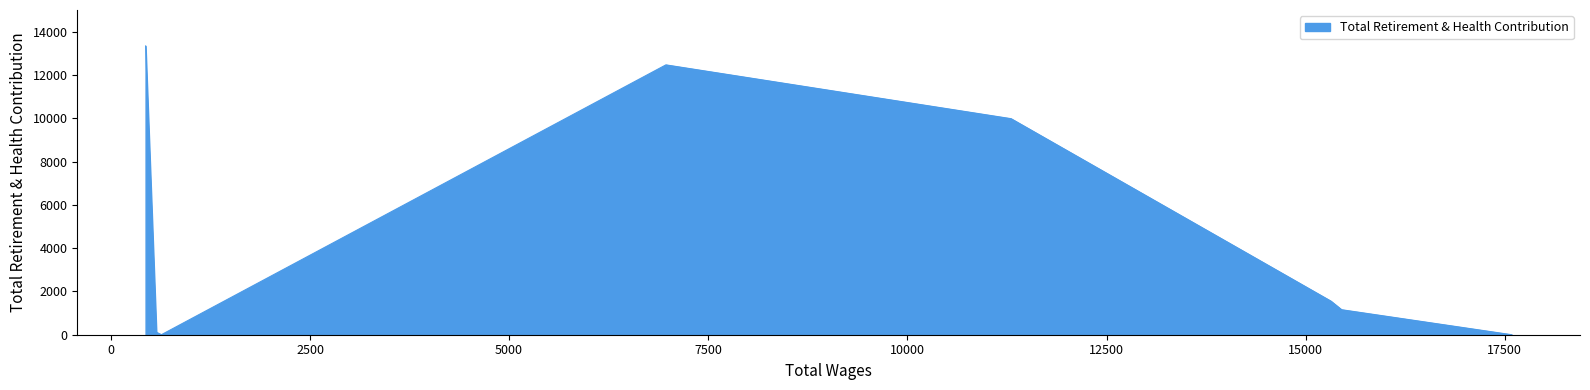

True or false: the data shows 1775 at 15451.0.

False